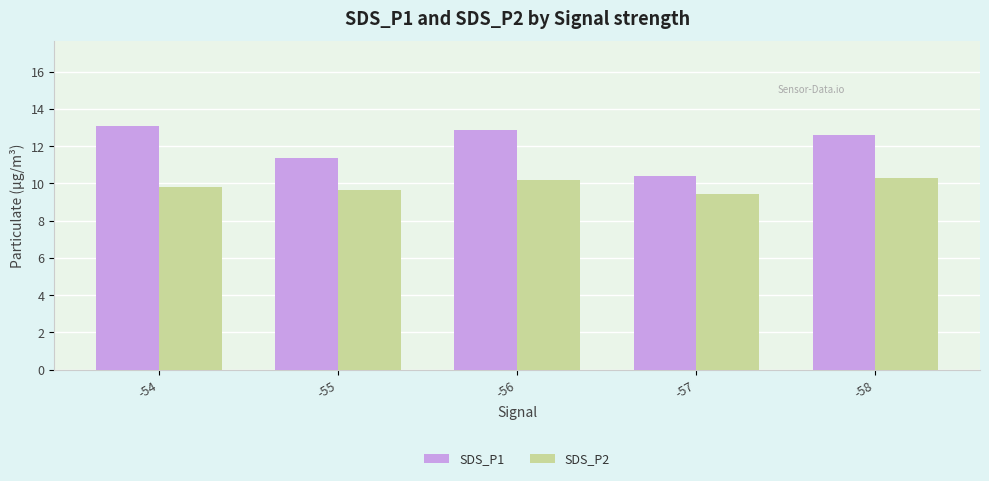

Reading left to right, what are all the values shown in this chart?

SDS_P1: -54=13.1	-55=11.4	-56=12.9	-57=10.4	-58=12.6
SDS_P2: -54=9.8	-55=9.7	-56=10.2	-57=9.4	-58=10.3